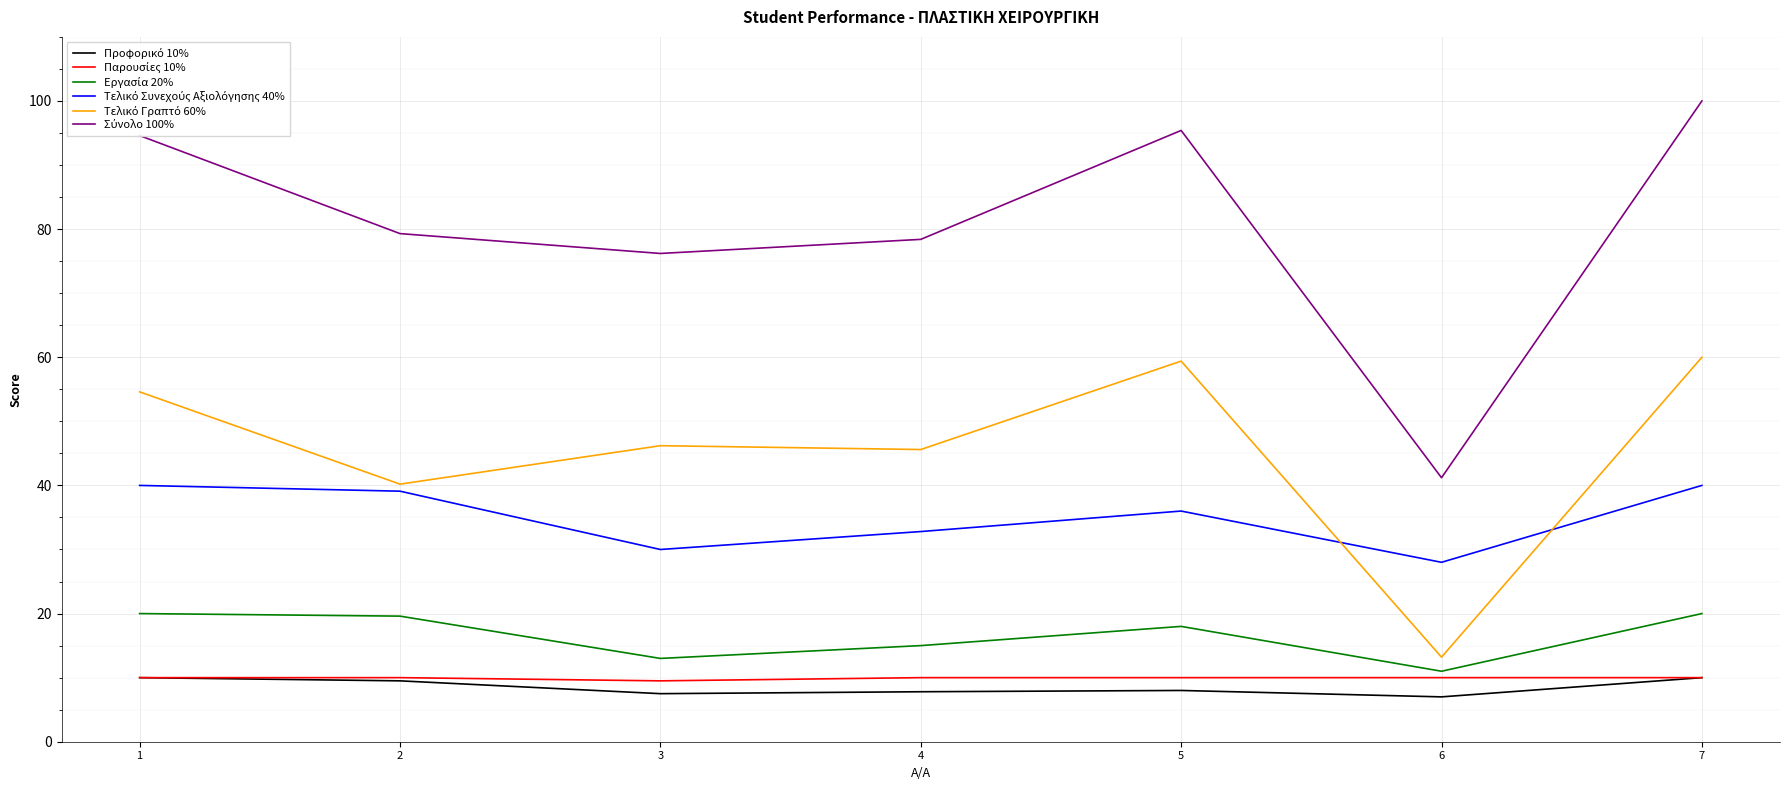

What is the greatest value displayed?

100.0